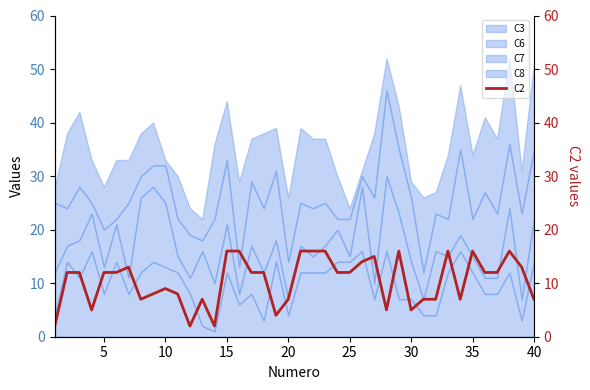

The value of C3 at 5 is 13. True or false?

False